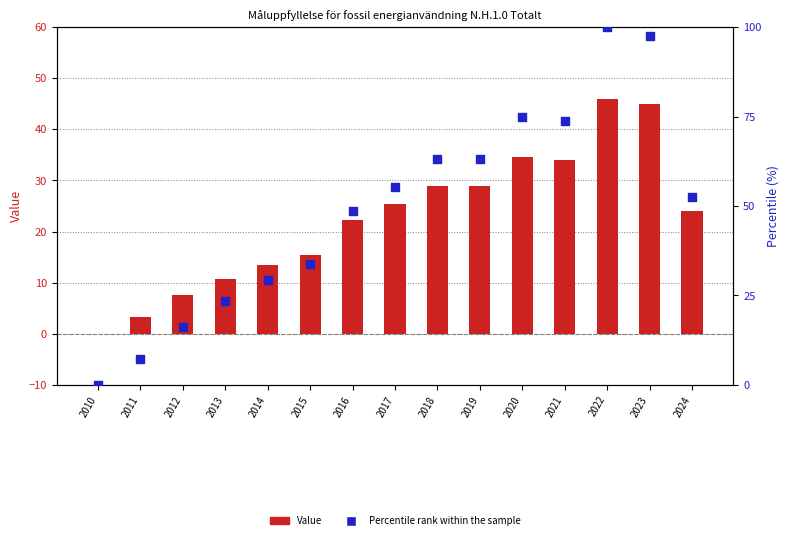

Is the value of Value at 2010 greater than the value of Percentile rank within the sample at 2011?

No